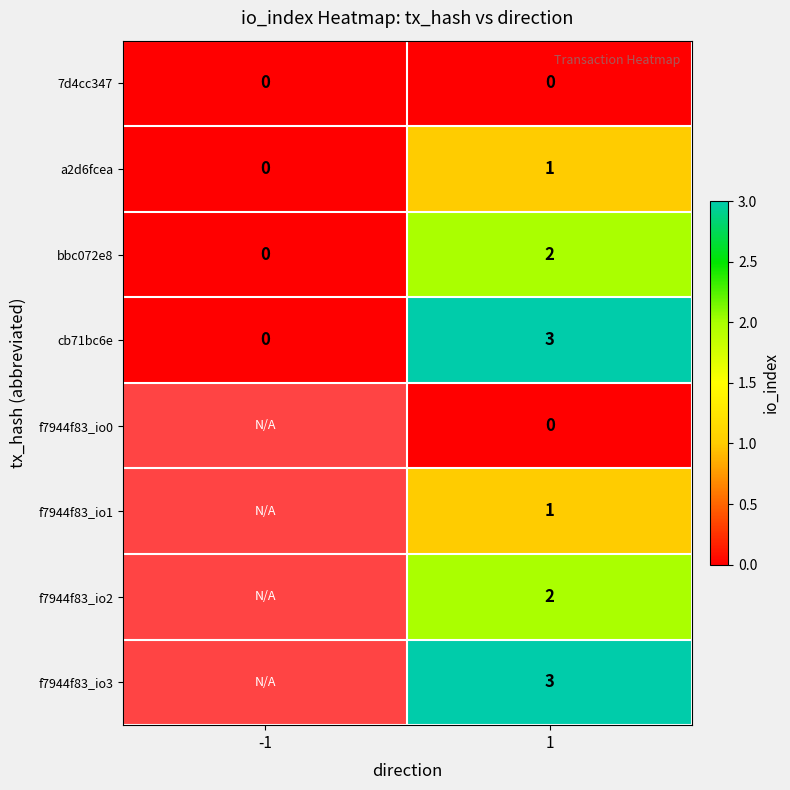

What is the maximum value shown in the chart?

3.0